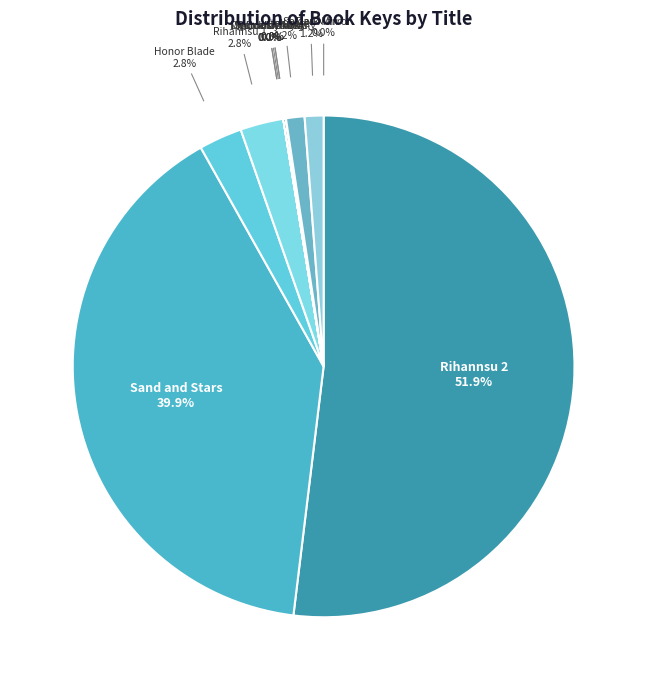

Which slice is the largest?

Rihannsu 2